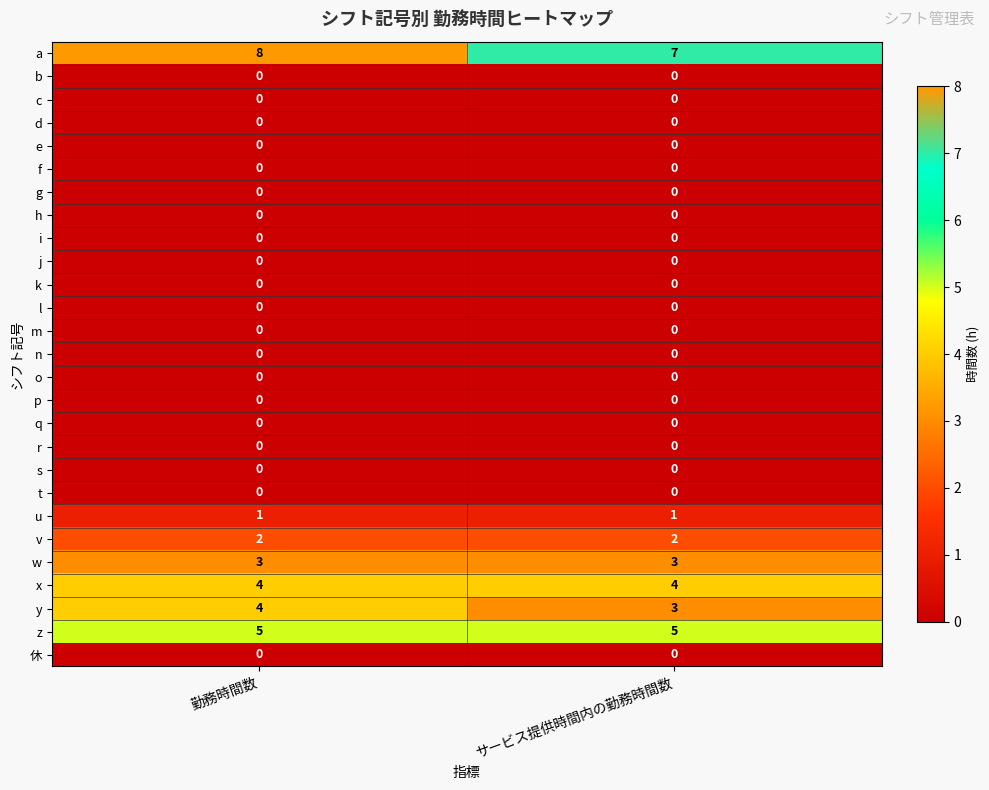

What is the total value across all series at 勤務時間数?

27